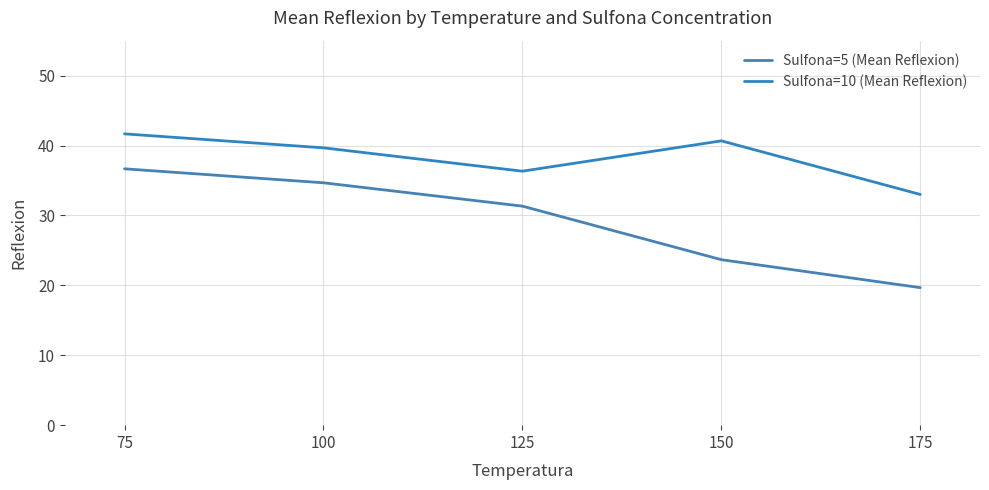

How many categories are shown in the chart?

5